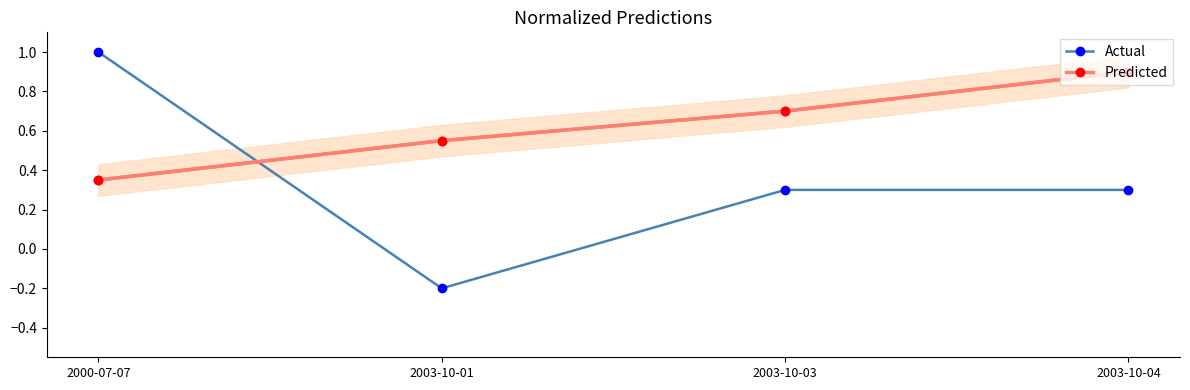

Read the Actual value at 2003-10-03.

0.3